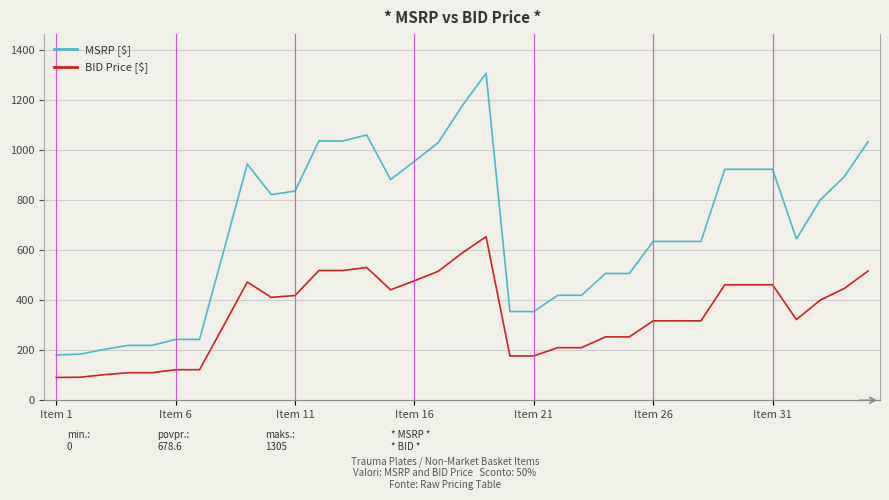

What is the difference between the second highest and second lowest values in the MSRP [$] series?

991